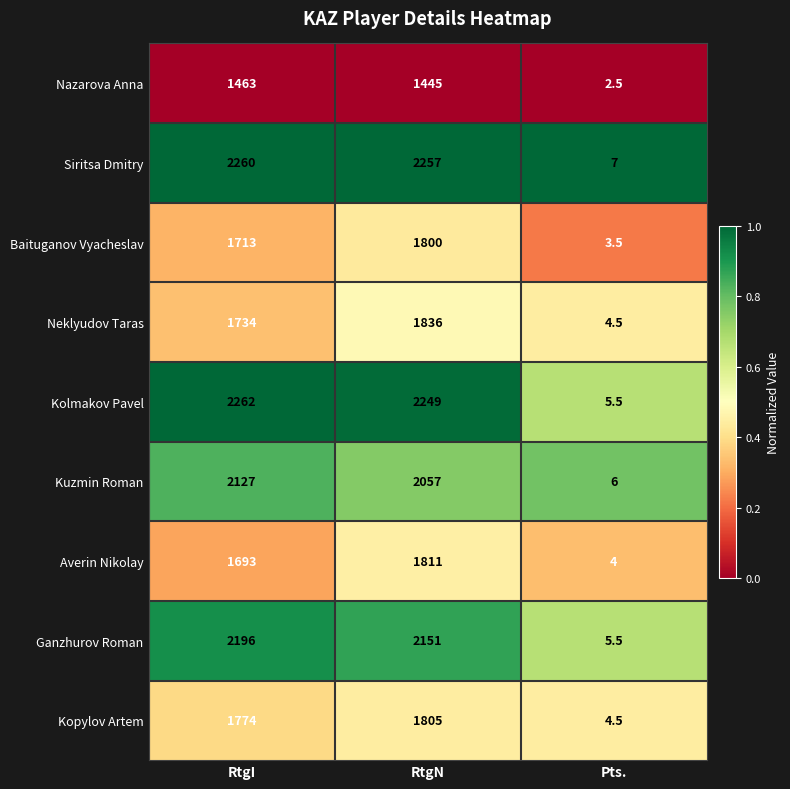

What value does the Kopylov Artem series have at Pts.?

4.5